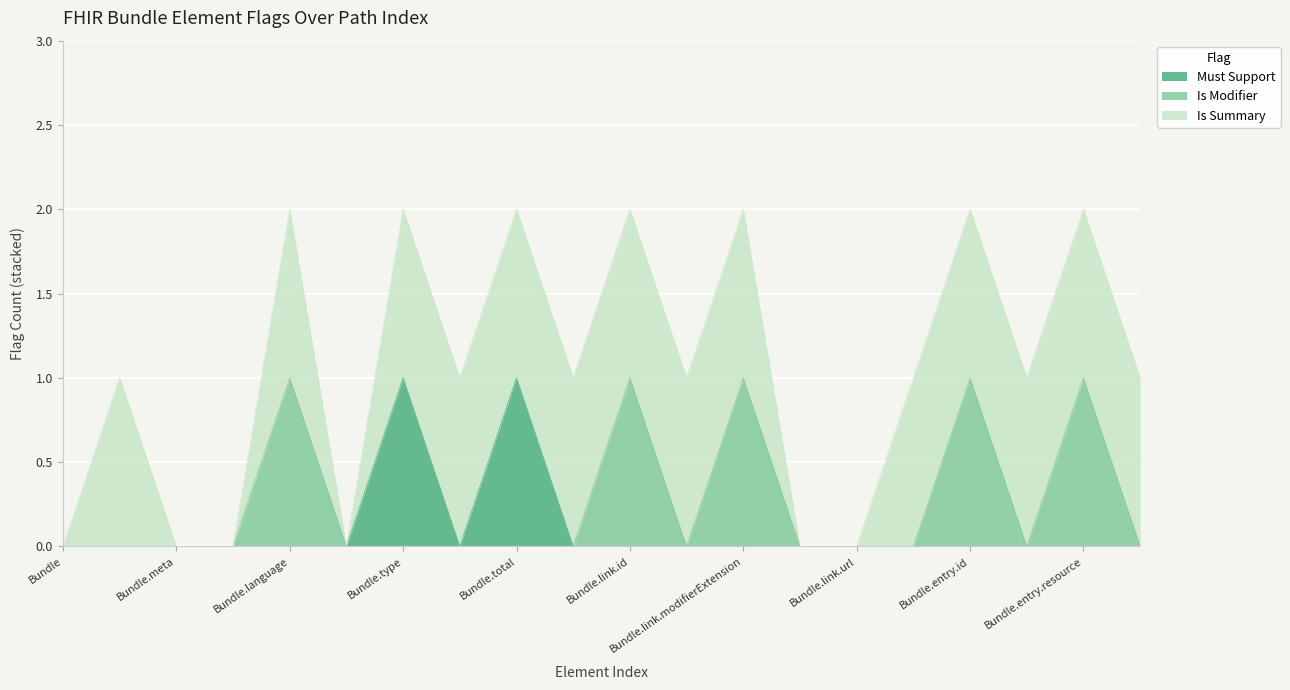

What is the difference between the highest and lowest values at Bundle.type?

1